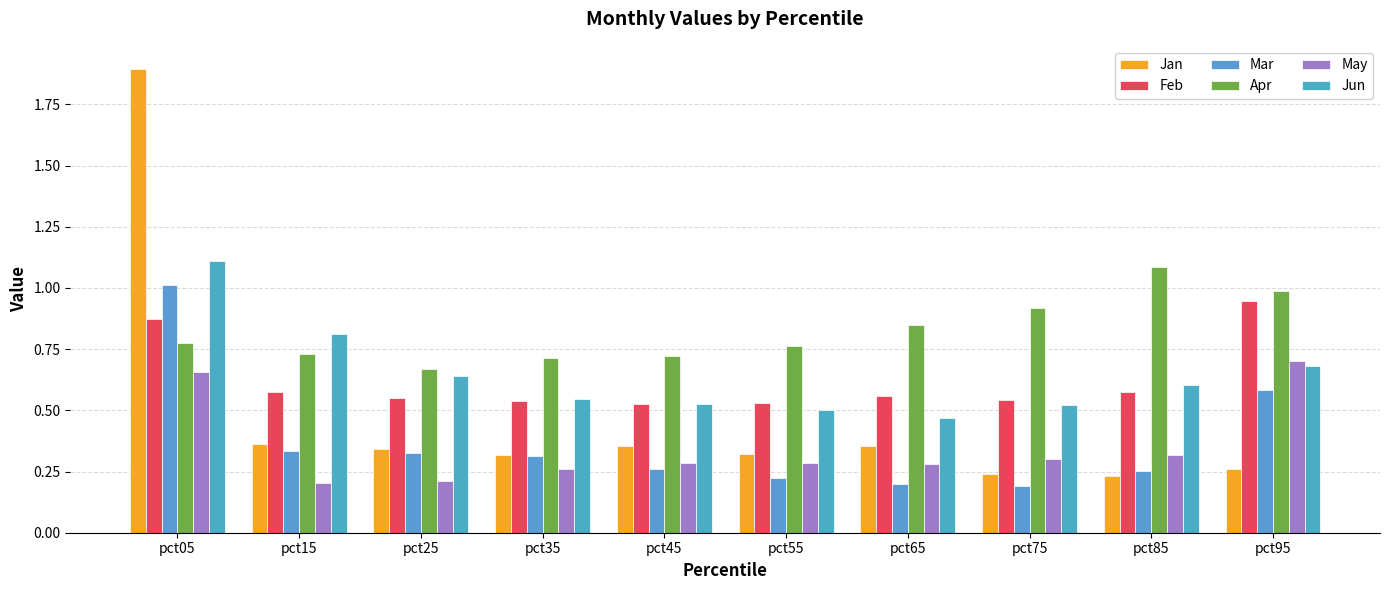

What is the value of the Feb bar at the 6th from the left?

0.5